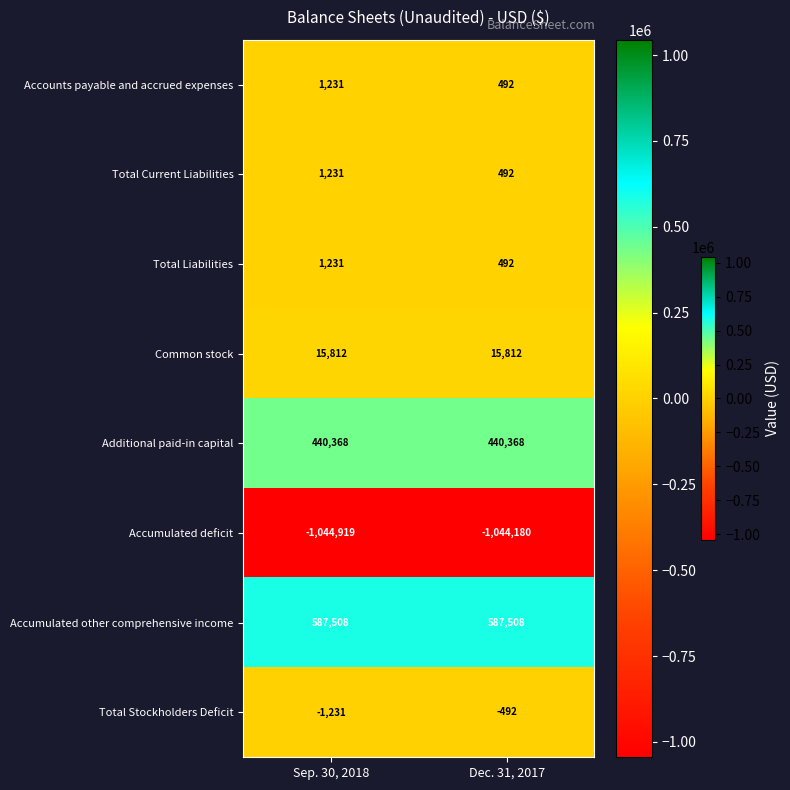

True or false: Accounts payable and accrued expenses has a value of 1231 at Sep. 30, 2018.

True